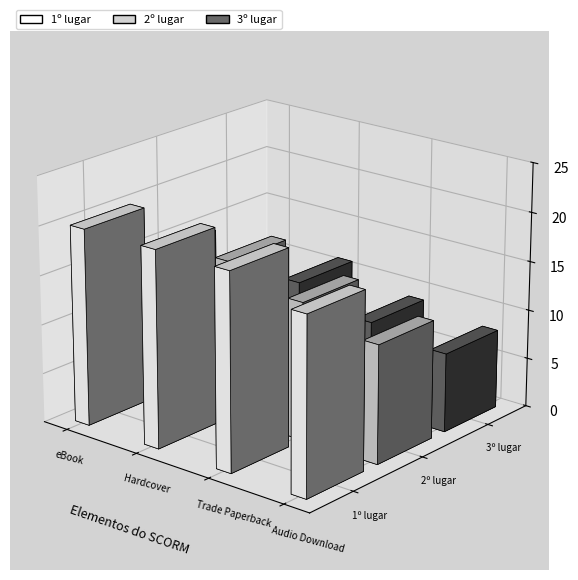

What is the difference between the highest and lowest values at Hardcover?

5